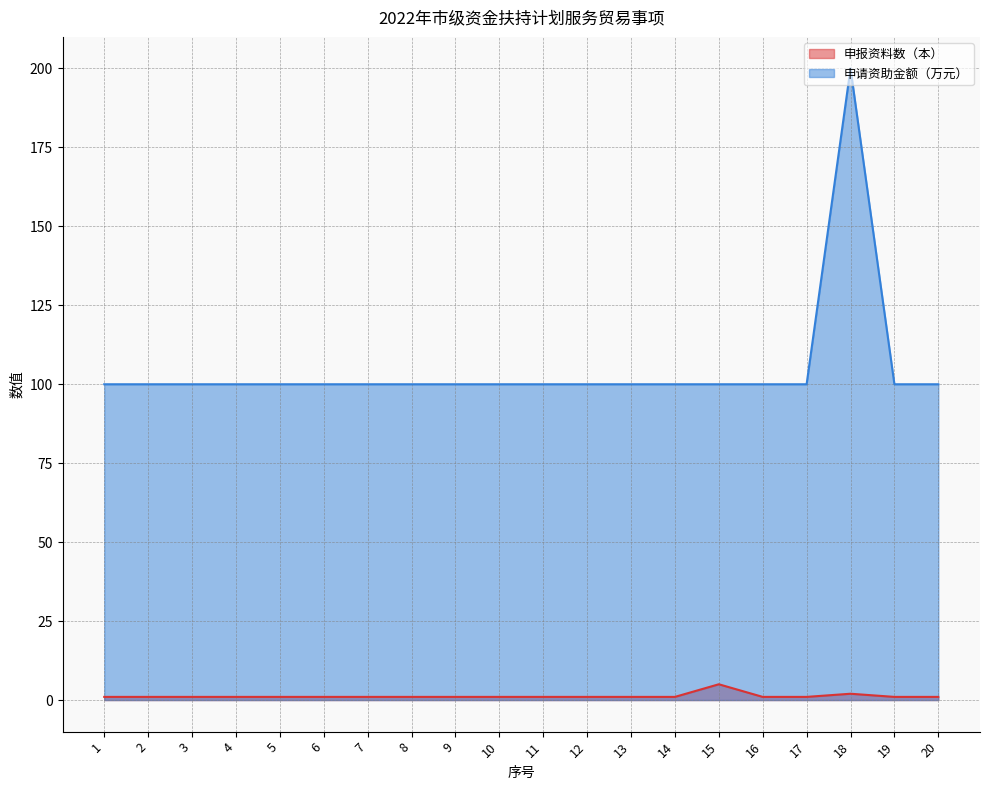

In 申报资料数（本）, how many points are higher than both neighbors (excluding endpoints)?

2